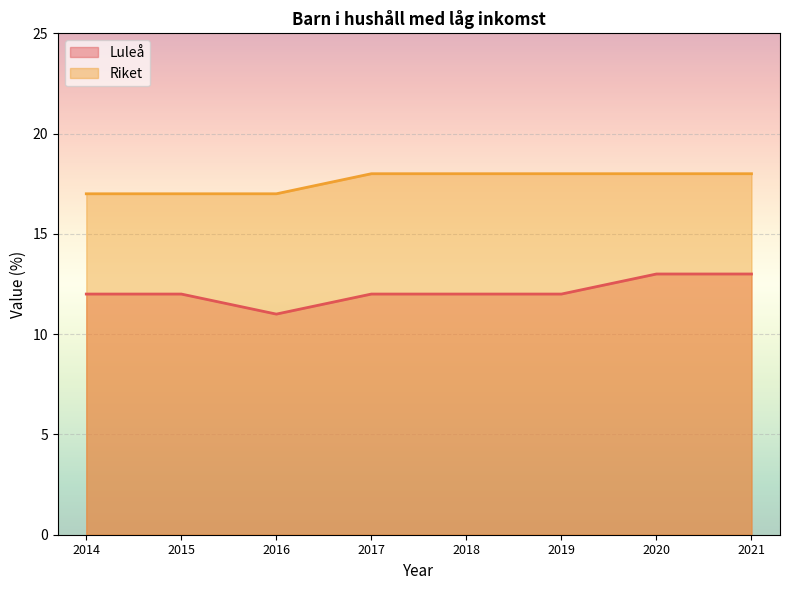

Reading left to right, list all the values displayed in this chart.

Luleå: 2014=12	2015=12	2016=11	2017=12	2018=12	2019=12	2020=13	2021=13
Riket: 2014=17	2015=17	2016=17	2017=18	2018=18	2019=18	2020=18	2021=18